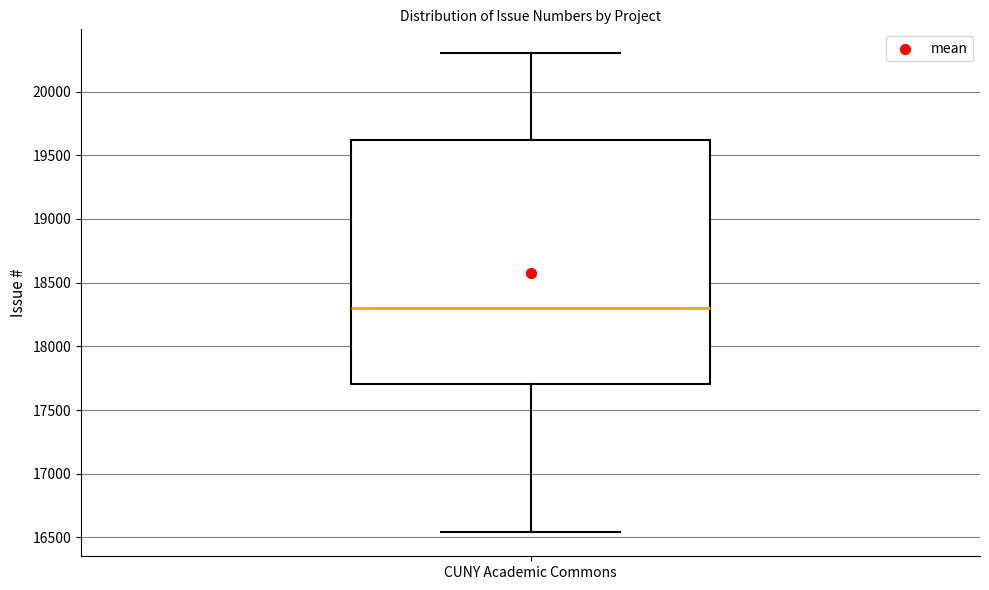

Transcribe this box plot: give where the median line is, the range the box spans, and where the two whiskers end, as read against the y-axis. The values are not printed on the chart, so give them approximately, as read against the axis.

median 18300, box 17700 to 19600, whiskers 16550 to 20300